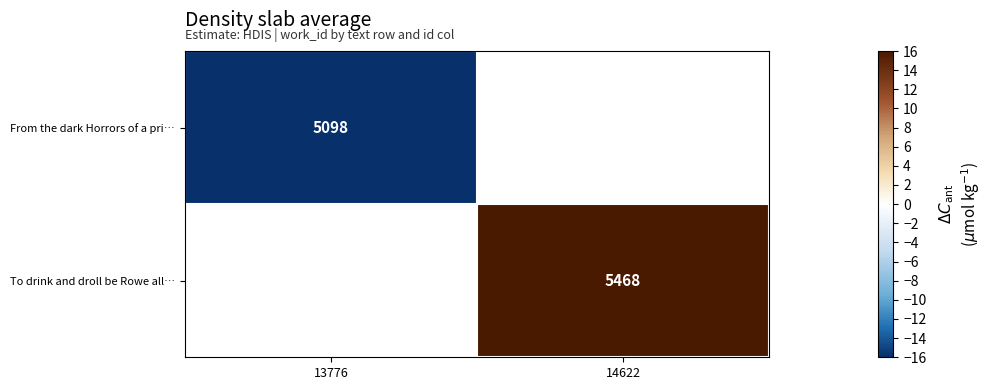

True or false: To drink and droll be Rowe all… has a value of 8.5 at 14622.

False